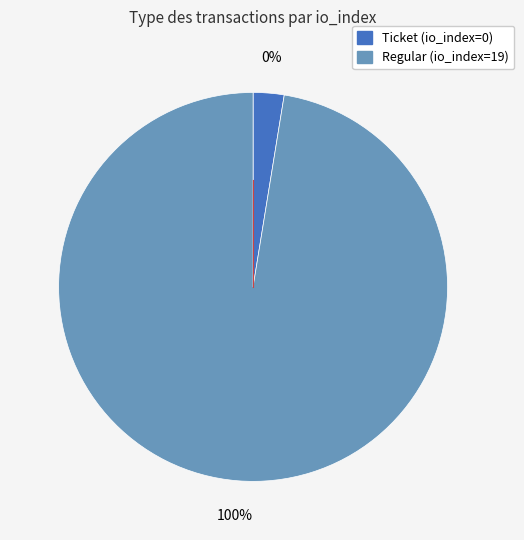

Which category has the biggest portion of the pie?

Regular (io_index=19)